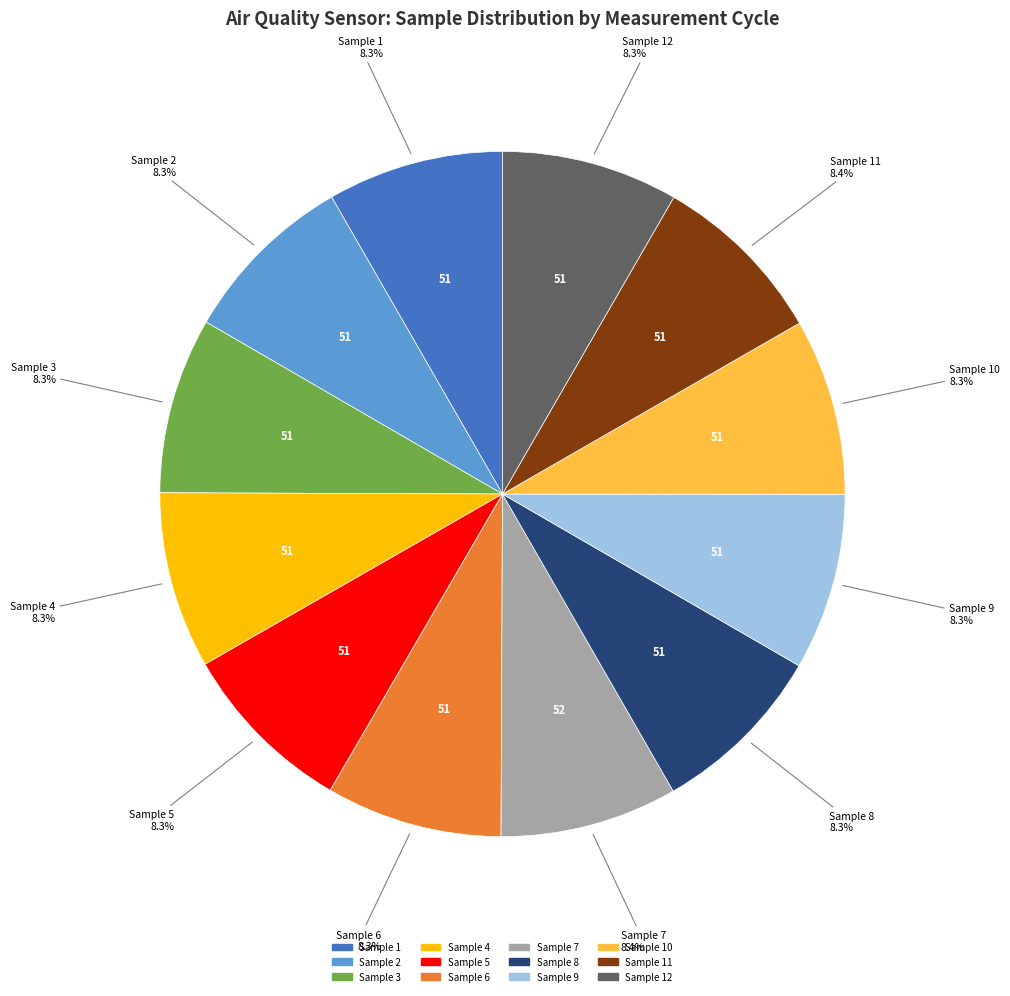

Is there any slice that represents more than half of the pie?

No